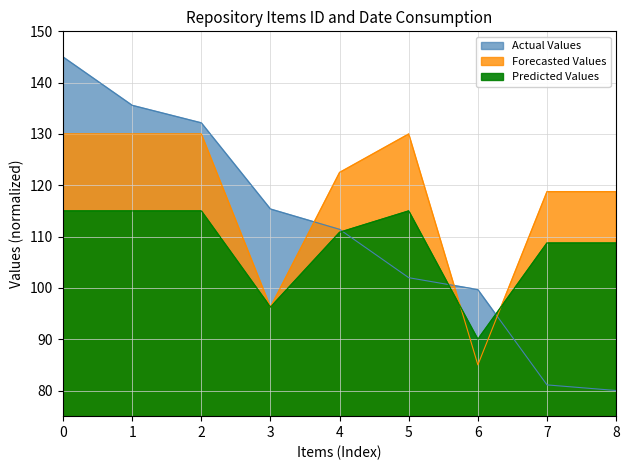

What is the minimum value shown in the chart?

80.0